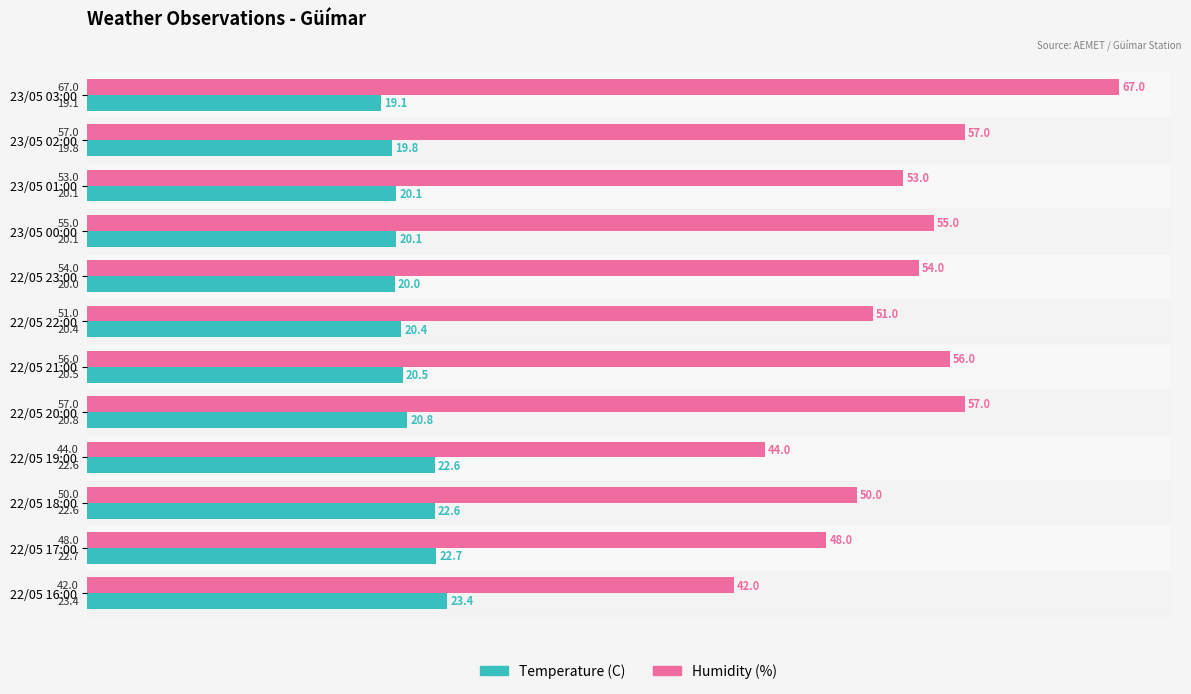

What is the difference between the highest and lowest values at 22/05 20:00?

36.2